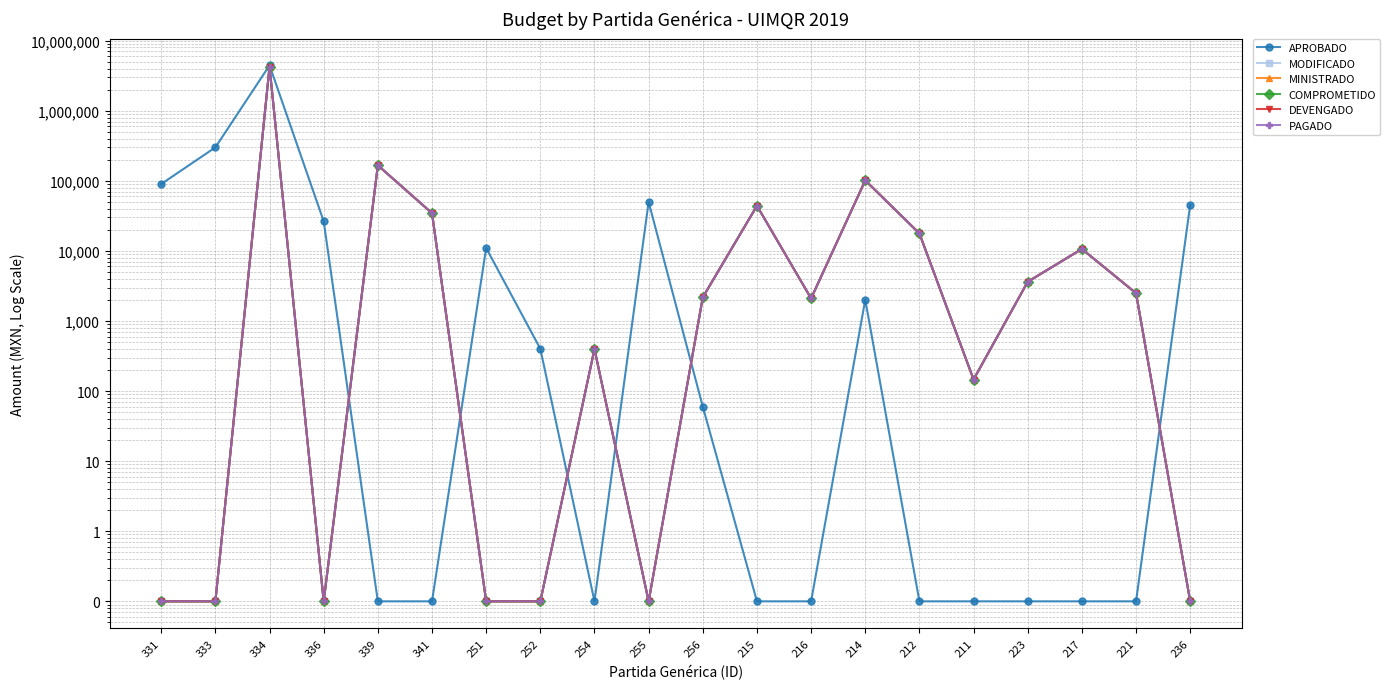

What is the average value of the MODIFICADO series?

231919.4